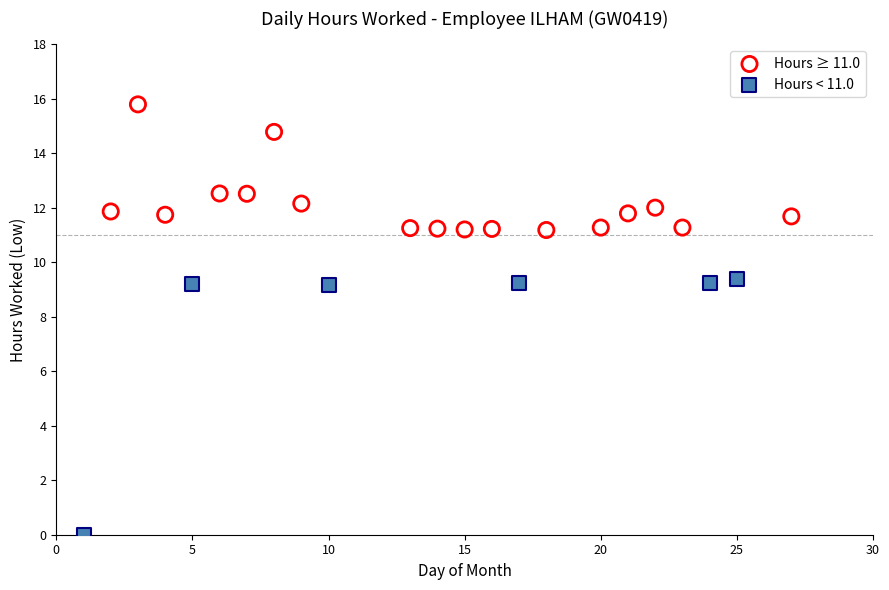

Which series has the largest Y range (max minus min)?

Hours < 11.0